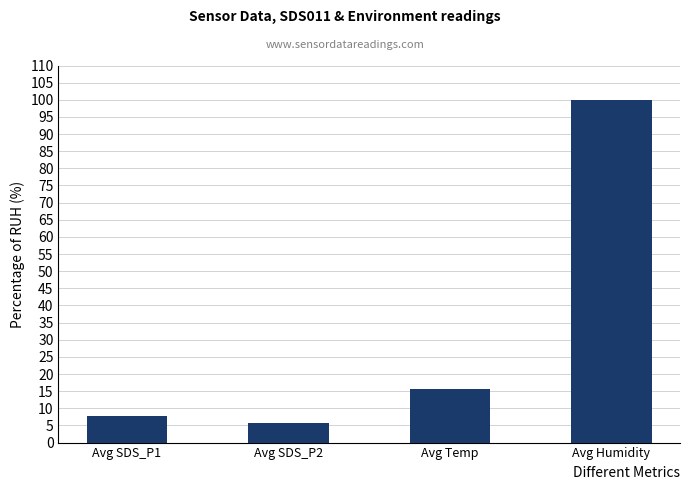

Reading left to right, what are all the values shown in this chart?

Avg SDS_P1=7.6	Avg SDS_P2=5.6	Avg Temp=15.6	Avg Humidity=99.9